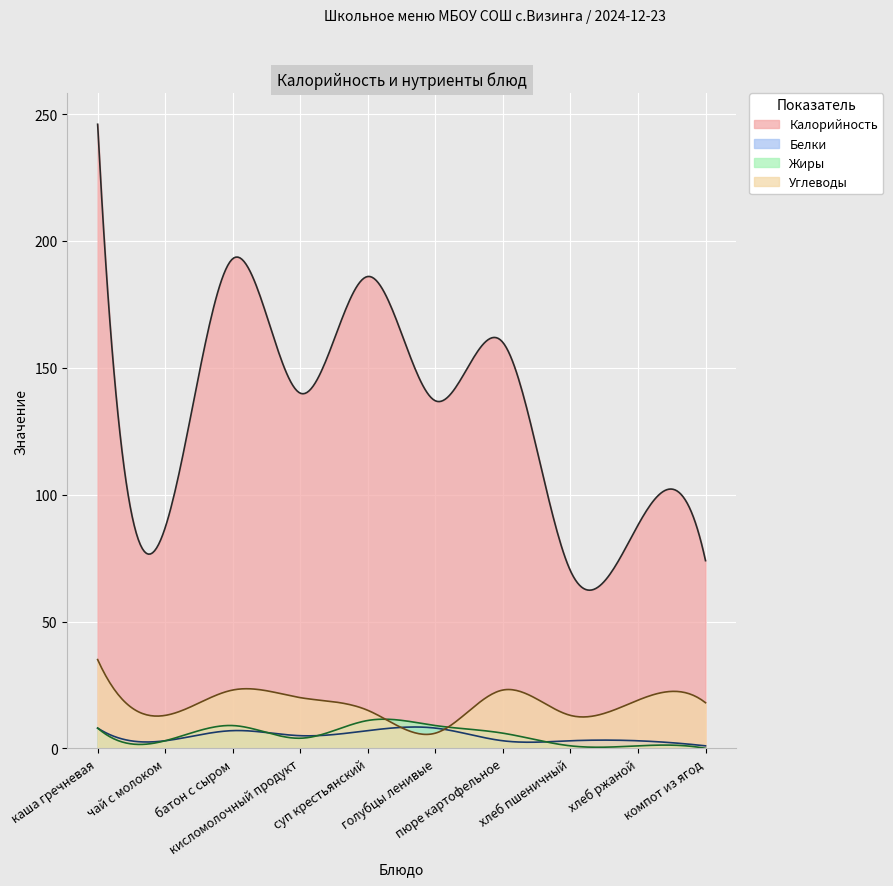

Reading right to left, transcribe all the data shown in this chart.

Калорийность: компот из ягод=74	хлеб ржаной=88	хлеб пшеничный=70	пюре картофельное=160	голубцы ленивые=137	суп крестьянский=186	кисломолочный продукт=140	батон с сыром=193	чай с молоком=87	каша гречневая=246
Белки: компот из ягод=1	хлеб ржаной=3	хлеб пшеничный=3	пюре картофельное=3	голубцы ленивые=8	суп крестьянский=7	кисломолочный продукт=5	батон с сыром=7	чай с молоком=3	каша гречневая=8
Жиры: компот из ягод=0	хлеб ржаной=1	хлеб пшеничный=1	пюре картофельное=6	голубцы ленивые=9	суп крестьянский=11	кисломолочный продукт=4	батон с сыром=9	чай с молоком=3	каша гречневая=8
Углеводы: компот из ягод=18	хлеб ржаной=19	хлеб пшеничный=13	пюре картофельное=23	голубцы ленивые=6	суп крестьянский=15	кисломолочный продукт=20	батон с сыром=23	чай с молоком=13	каша гречневая=35